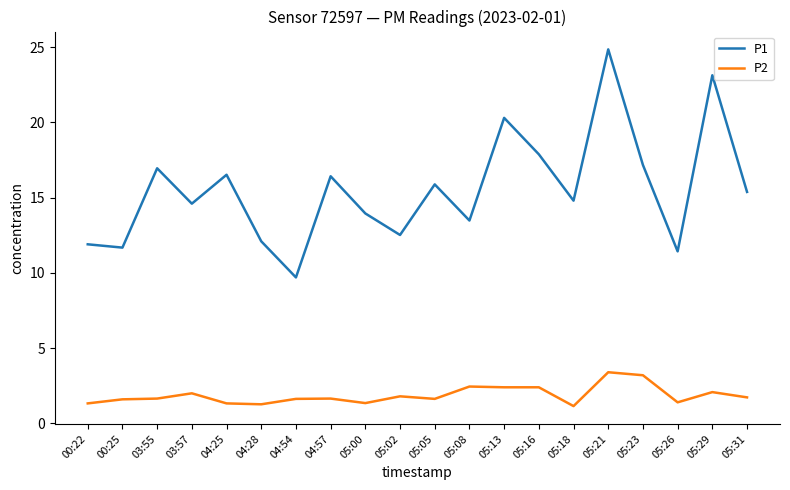

True or false: P2 has a value of 2.4 at 05:13.

True